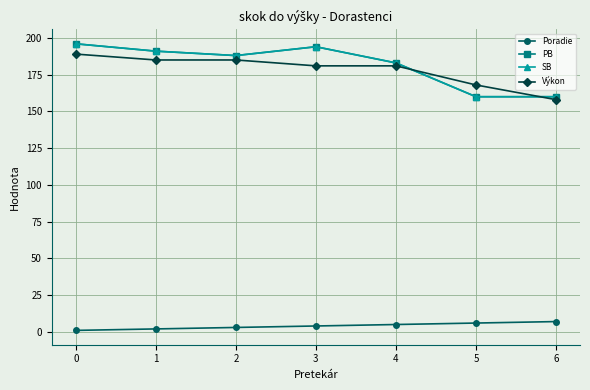

Is this an area chart (filled region under the line)?

No